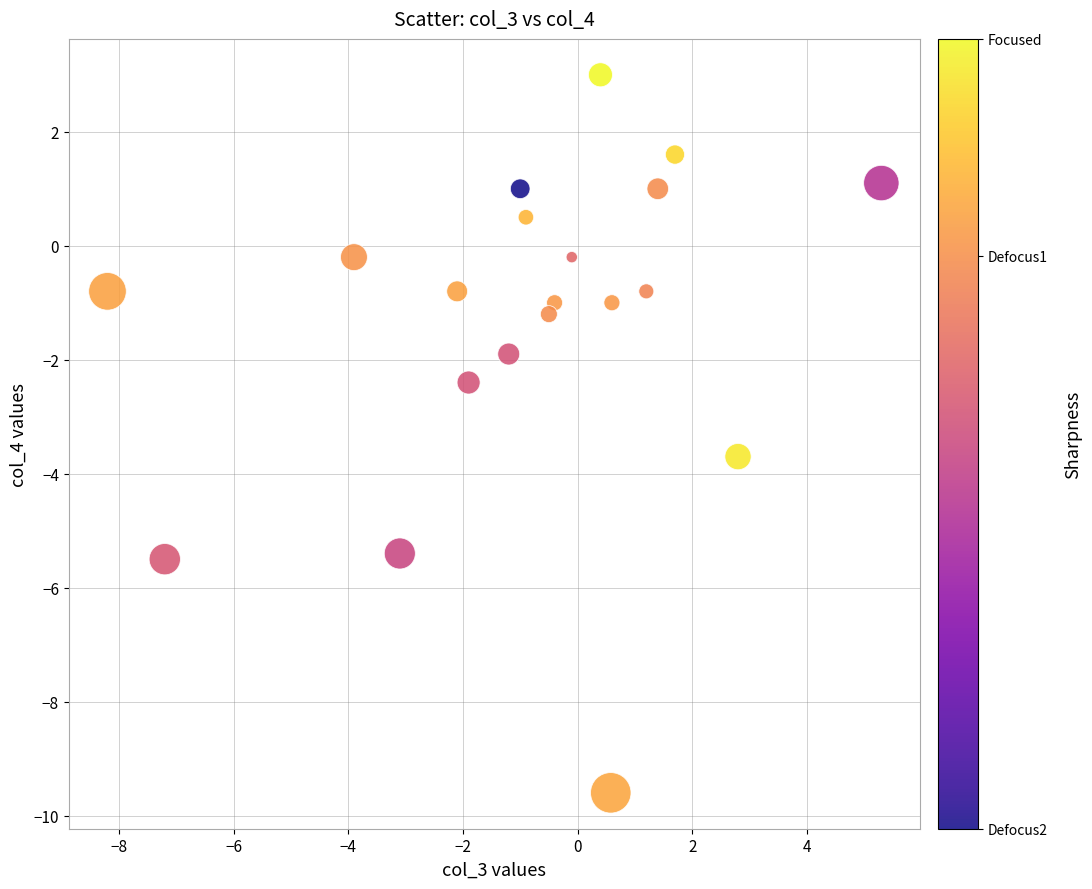

What is the range of Y values (max minus min)?

12.6